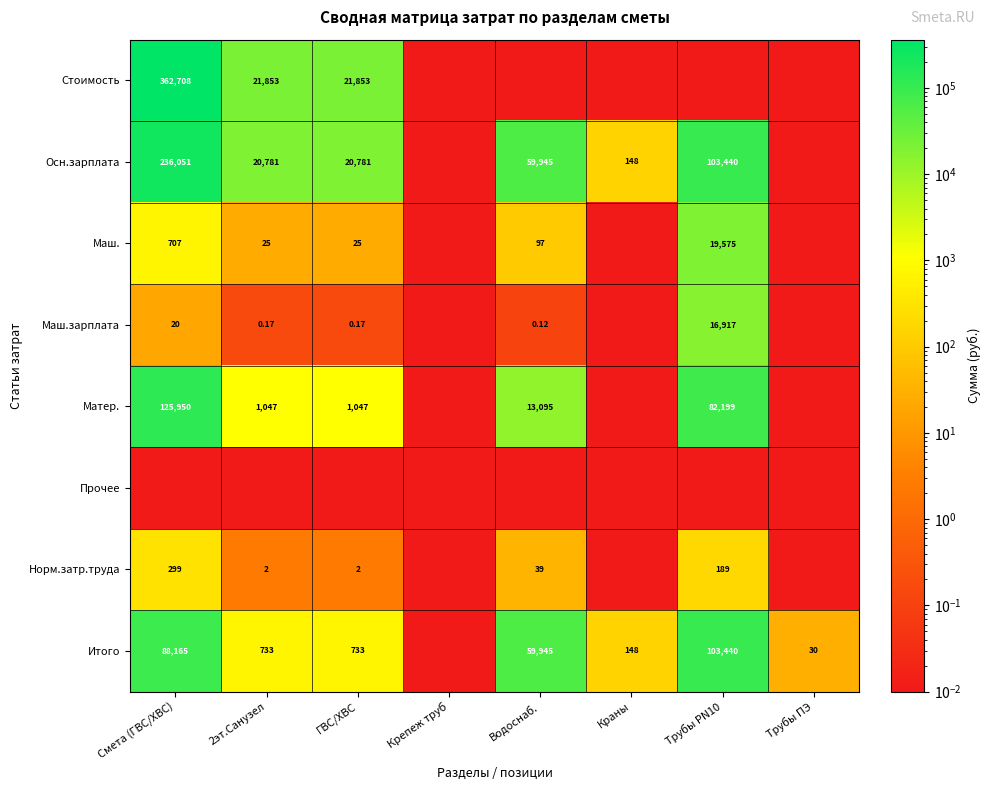

What is the total value across all series at ГВС/ХВС?

44442.6